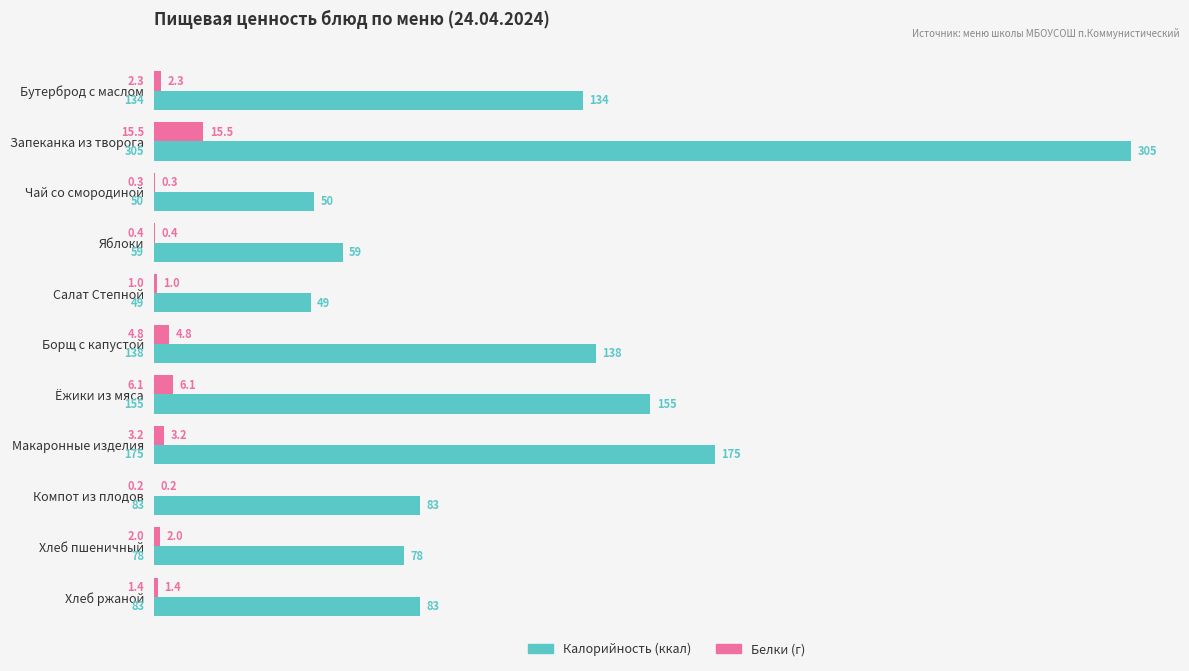

What is the greatest value displayed?

305.0